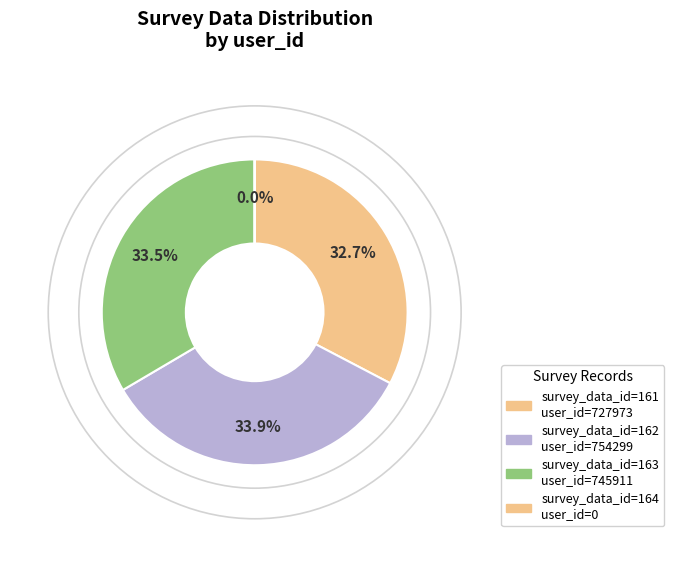

Rank the categories by value from lowest to highest.

164, 161, 163, 162